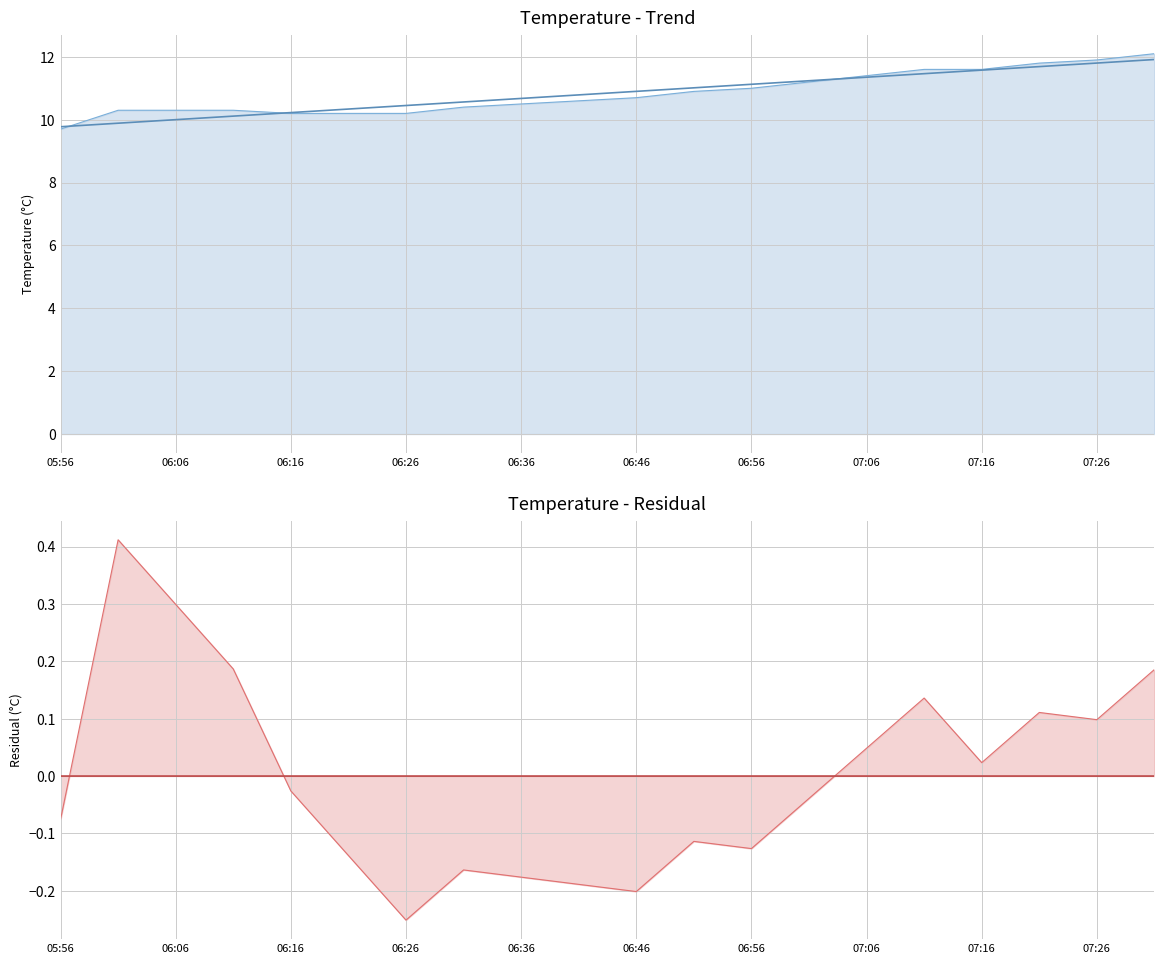

True or false: residual trend has a value of -0.0 at 07:26.

False